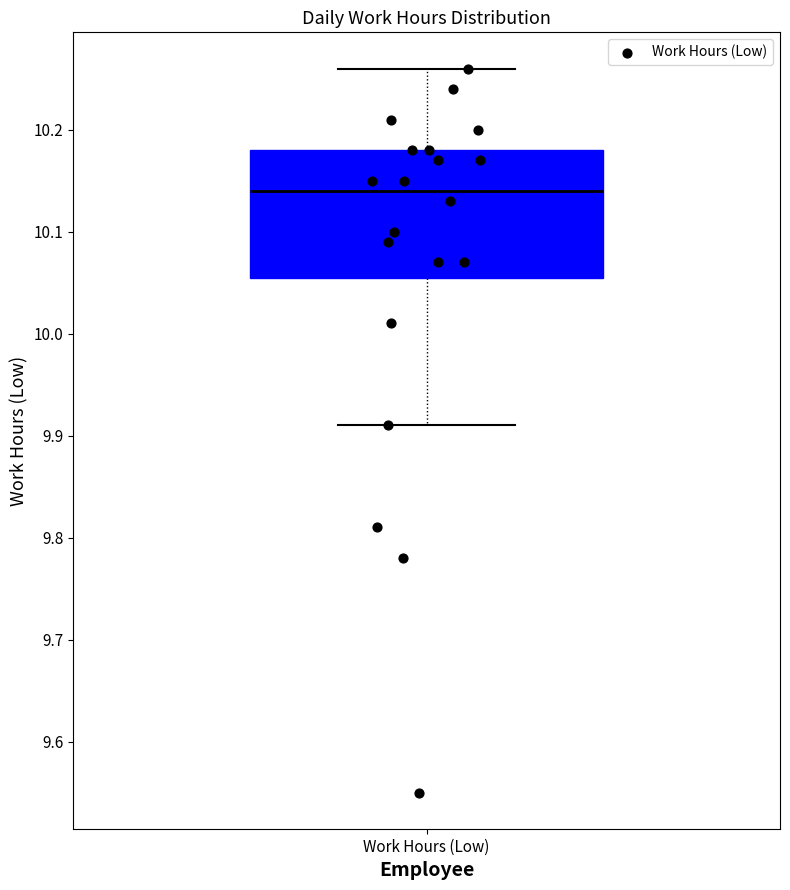

Read this box plot against the y-axis: the position of the median line, the range covered by the box, and the ends of both whiskers. The values are not printed on the chart, so give them approximately, as read against the axis.

median 10.14, box 10.06 to 10.18, whiskers 9.91 to 10.26